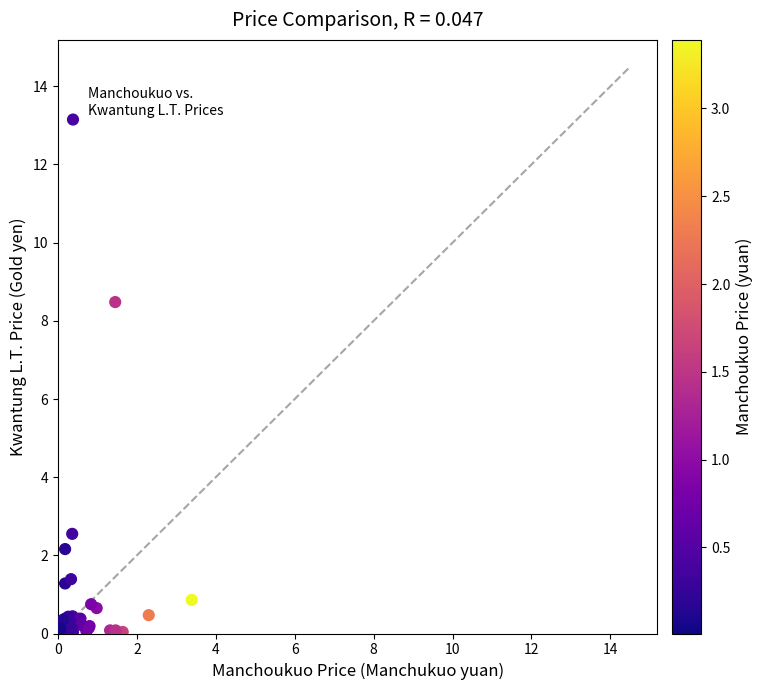

What Y value in the scatter plot is closest to 6?

8.5